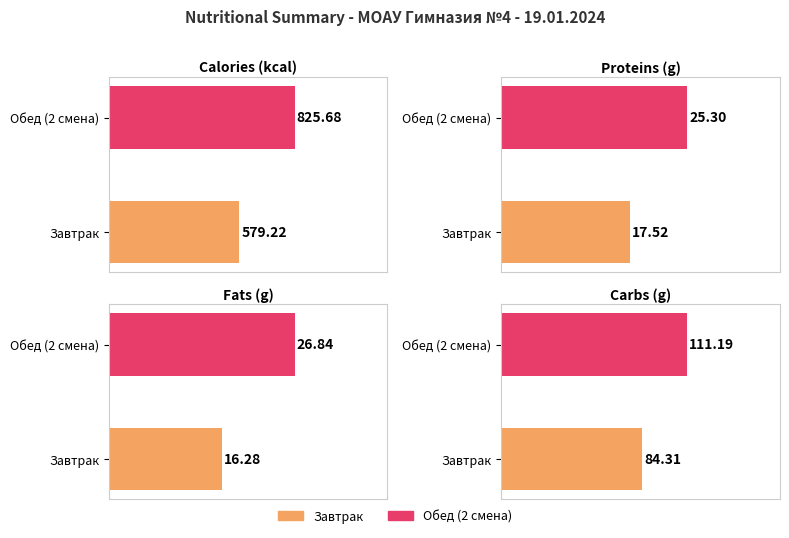

What is the maximum value for Calories (kcal)?

825.7